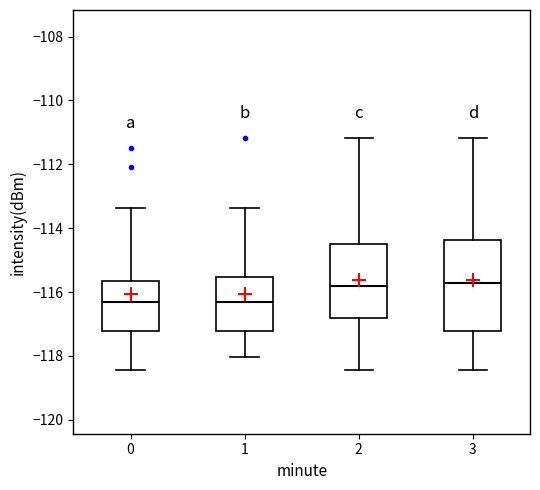

Which box is the tallest, from its lower edge to its upper edge?

3